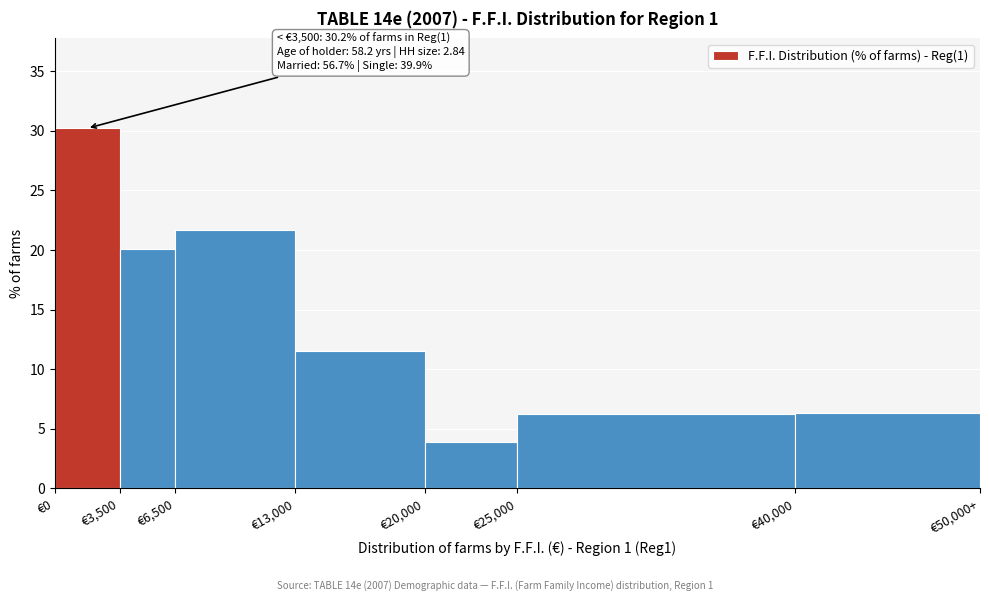

Is it true that the value at €20,000 is 6.4?

False